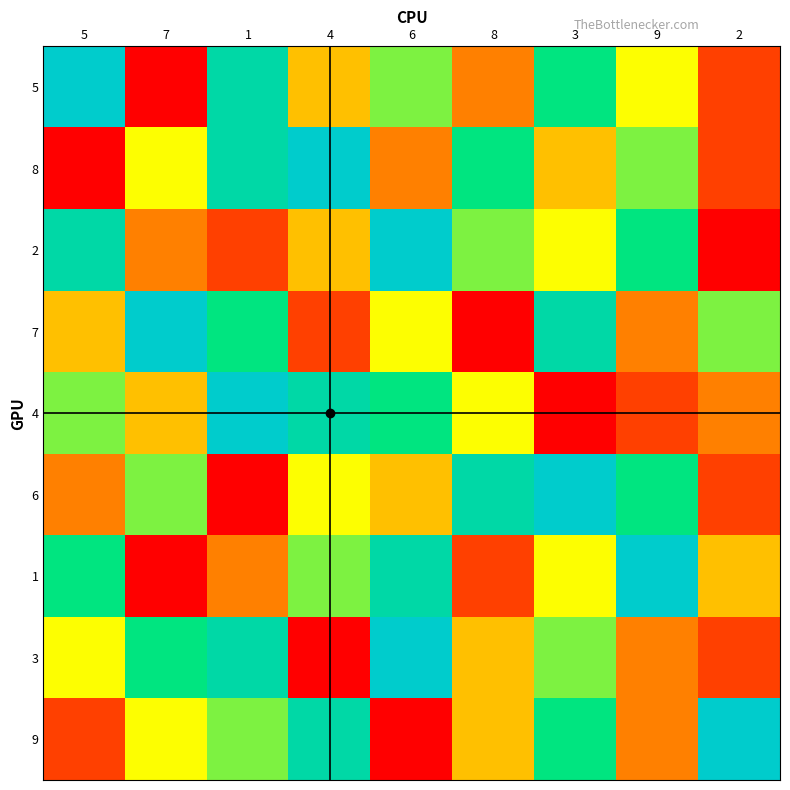

At which category is the sum across all series the highest?

1